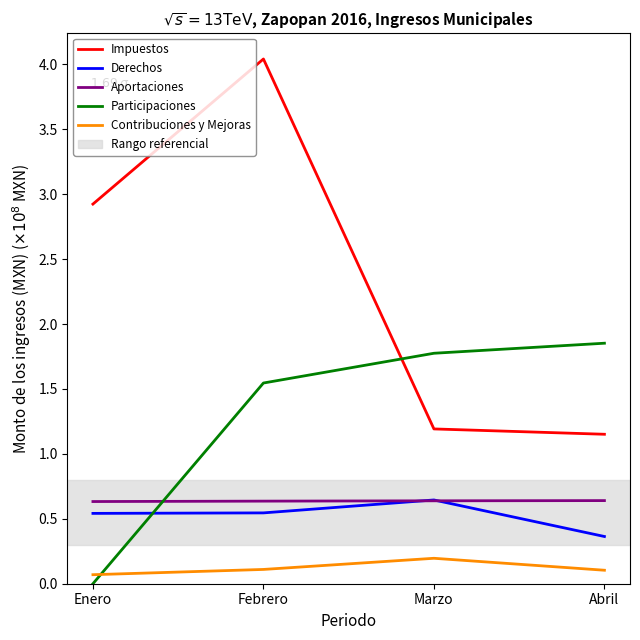

What is the spread (max minus min) of values at Marzo?

1.6